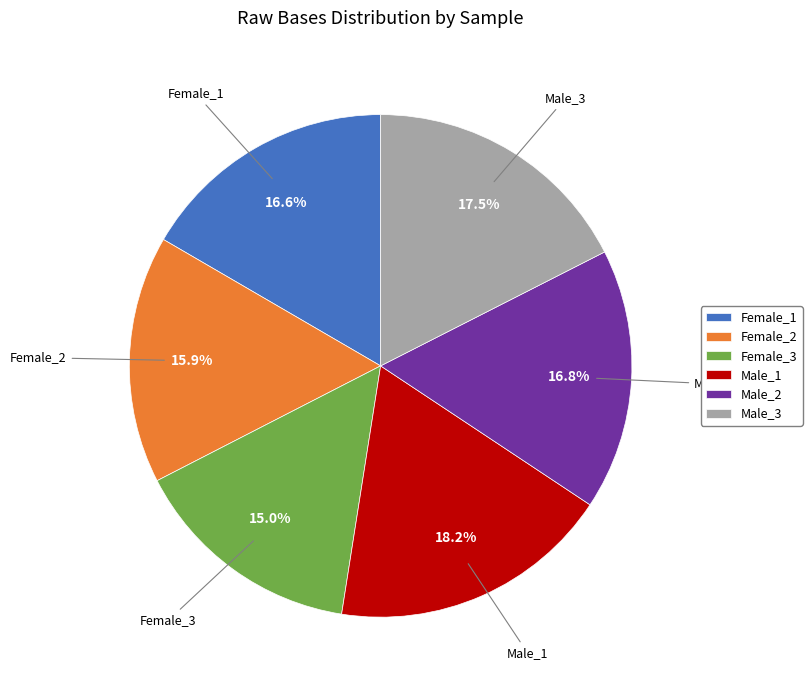

How much of the chart is everything except Female_3?

85.0%